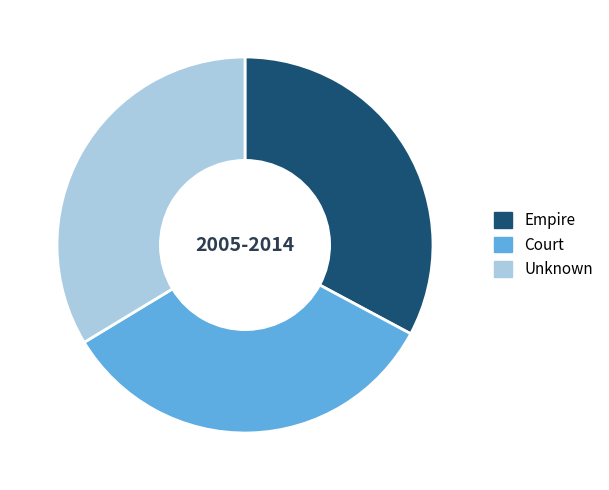

Is there a majority slice in this chart?

No